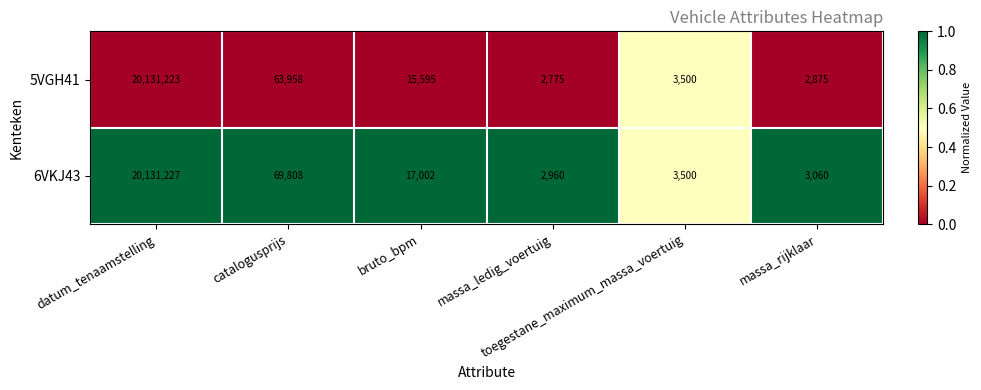

Which series has the largest total across all categories?

6VKJ43